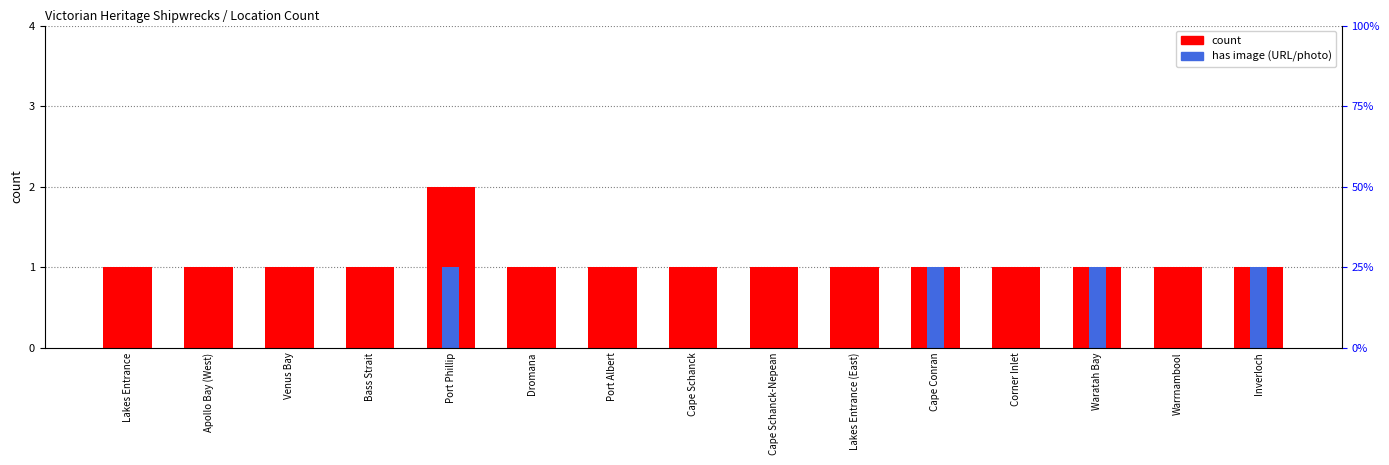

How many has image values are between 0 and 1?

15